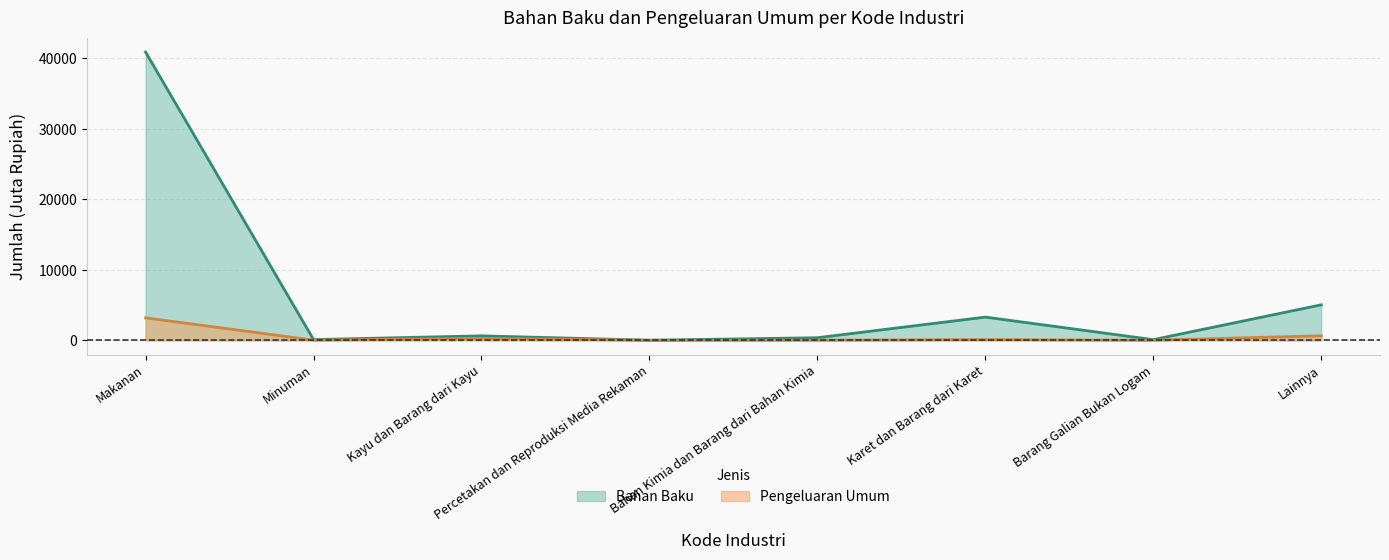

What is the spread (max minus min) of values at Bahan Kimia dan Barang dari Bahan Kimia?

346